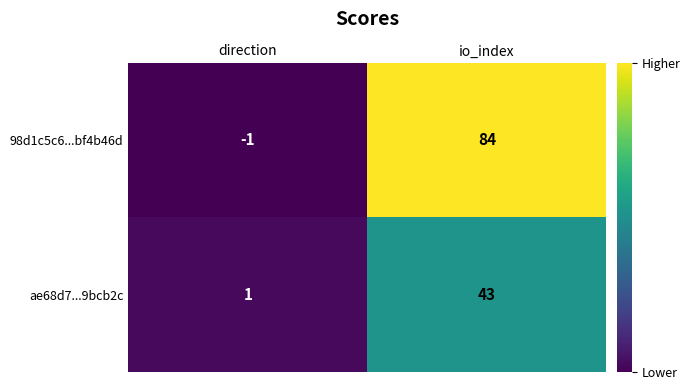

What is the difference between the highest and lowest values at direction?

2